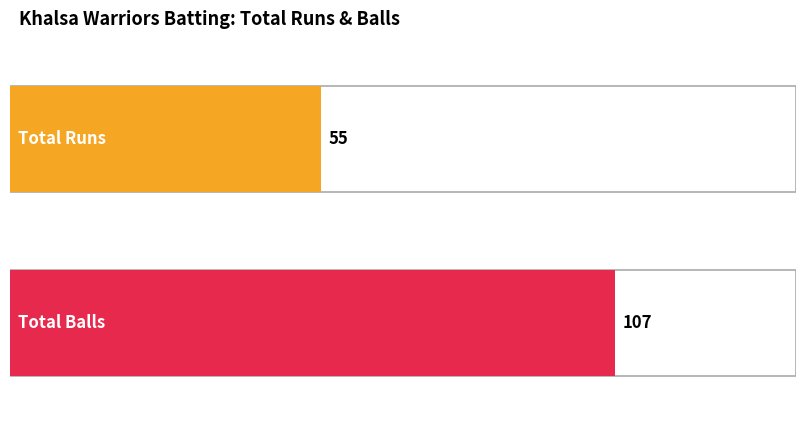

What are all the series names shown in the legend?

Runs, Balls